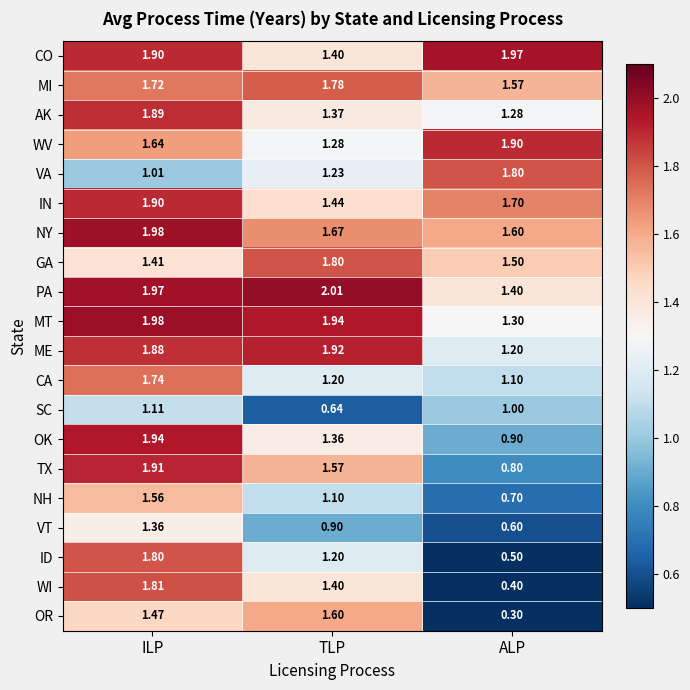

Which series has the largest range (max minus min)?

WI